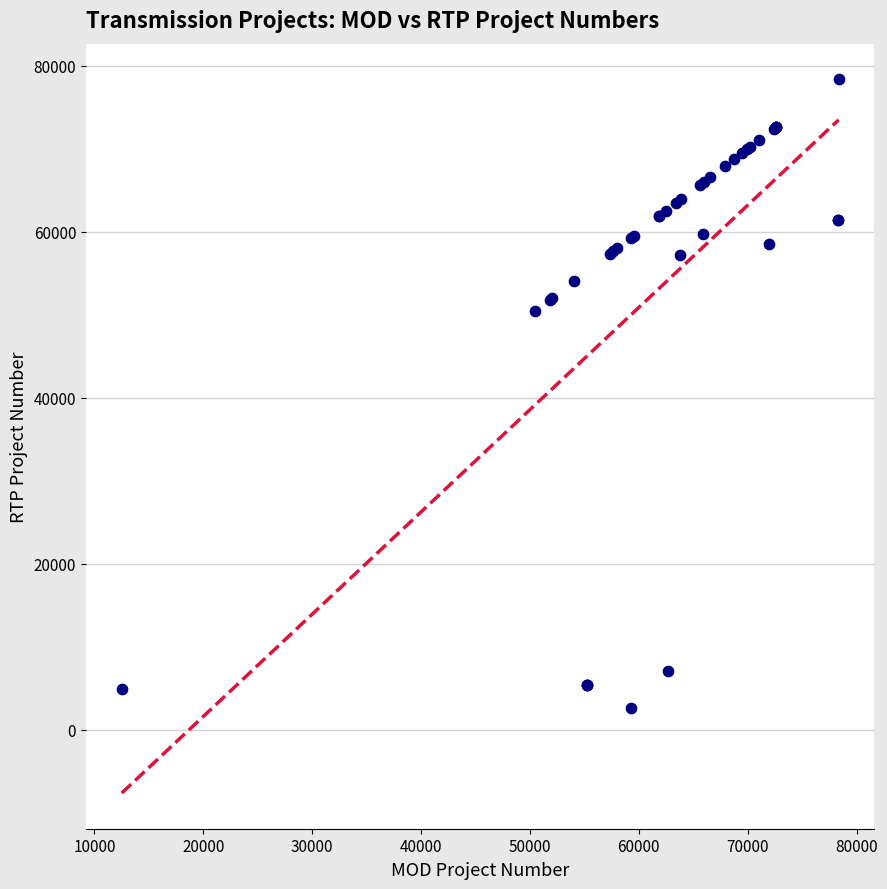

What Y value in the scatter plot is closest to 40460?

50440